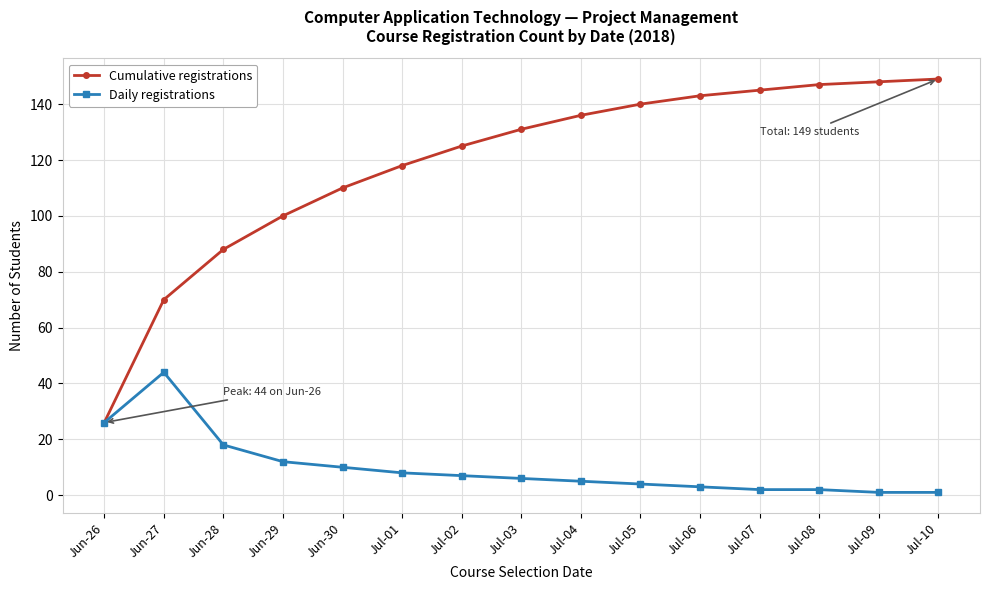

What is the average value of the Daily registrations series?

10